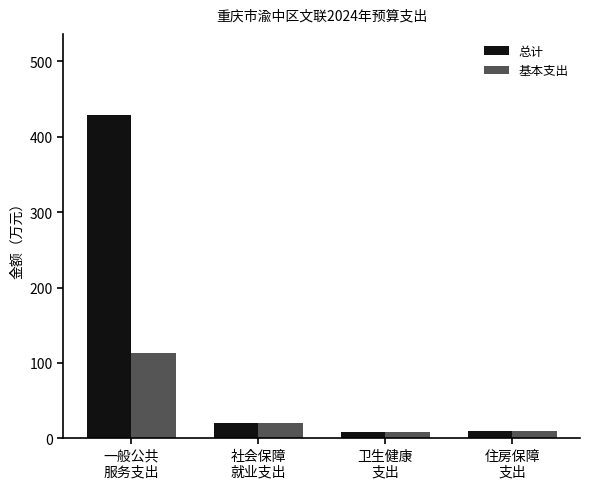

Are the bars horizontal?

No